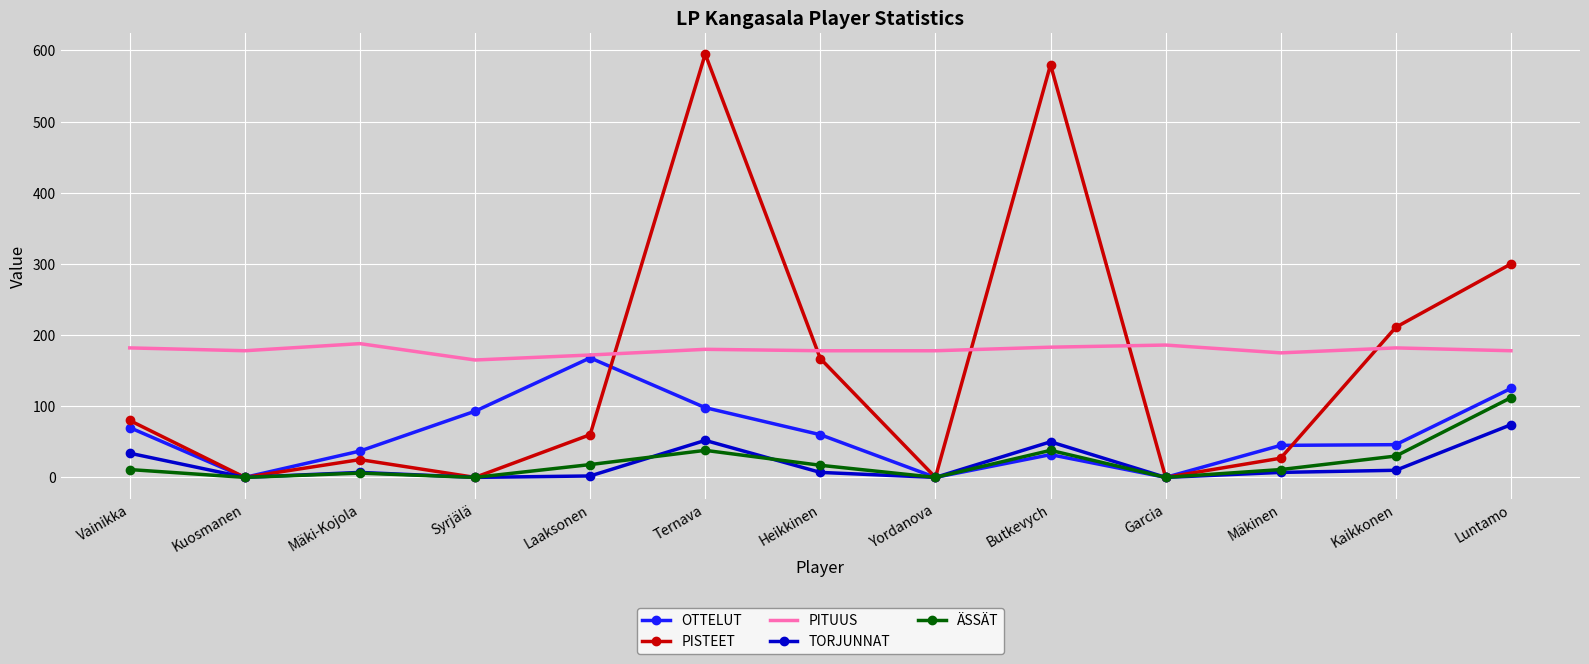

What are all the series names shown in the legend?

OTTELUT, PISTEET, PITUUS, TORJUNNAT, ÄSSÄT